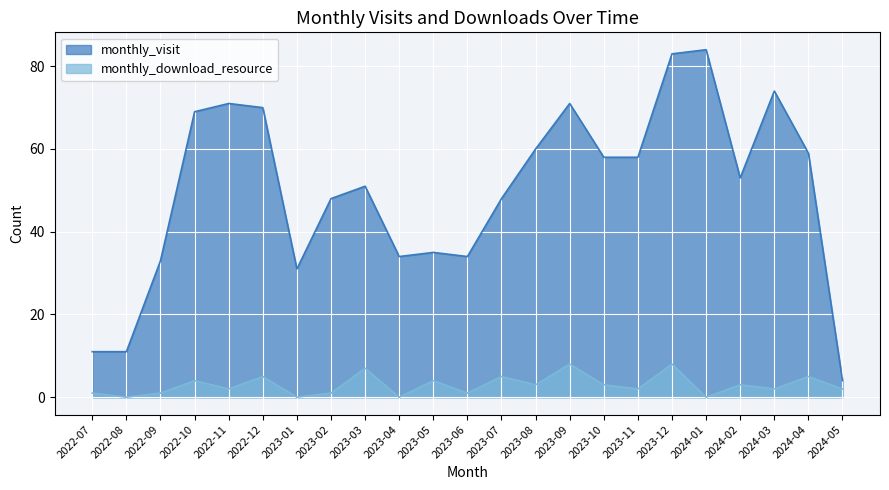

What is the label of the 20th point from the left?

2024-02